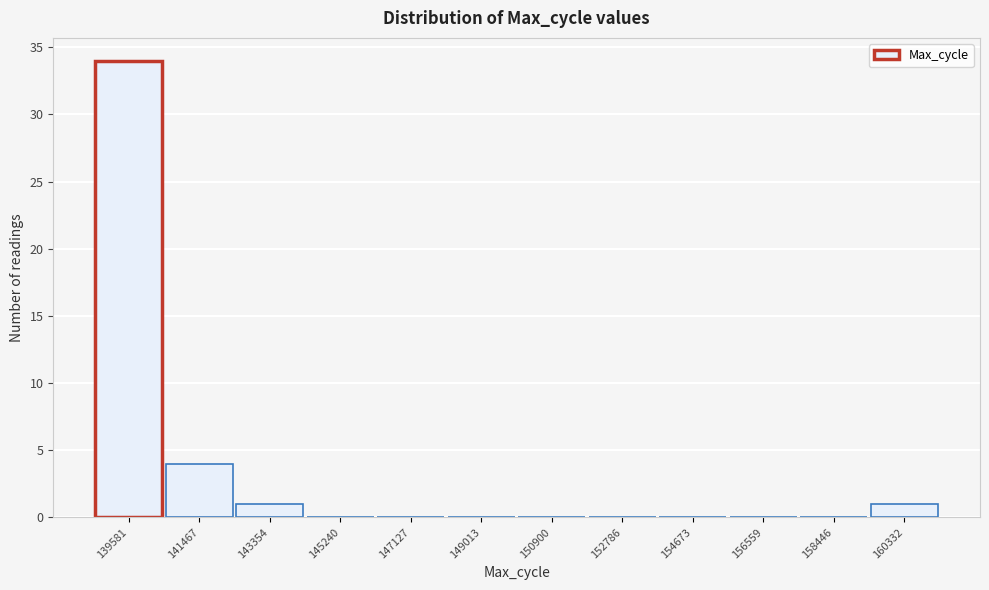

Reading right to left, transcribe all the data shown in this chart.

160332=1	158446=0	156559=0	154673=0	152786=0	150900=0	149013=0	147127=0	145240=0	143354=1	141467=4	139581=34